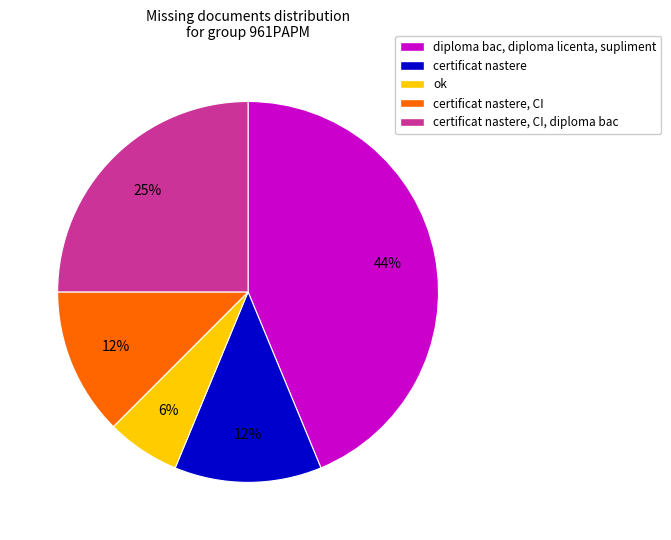

Between ok and diploma bac, diploma licenta, supliment, which is larger?

diploma bac, diploma licenta, supliment